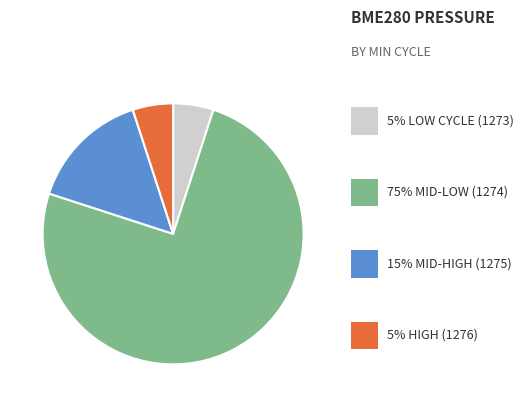

Does any single category account for the majority?

Yes